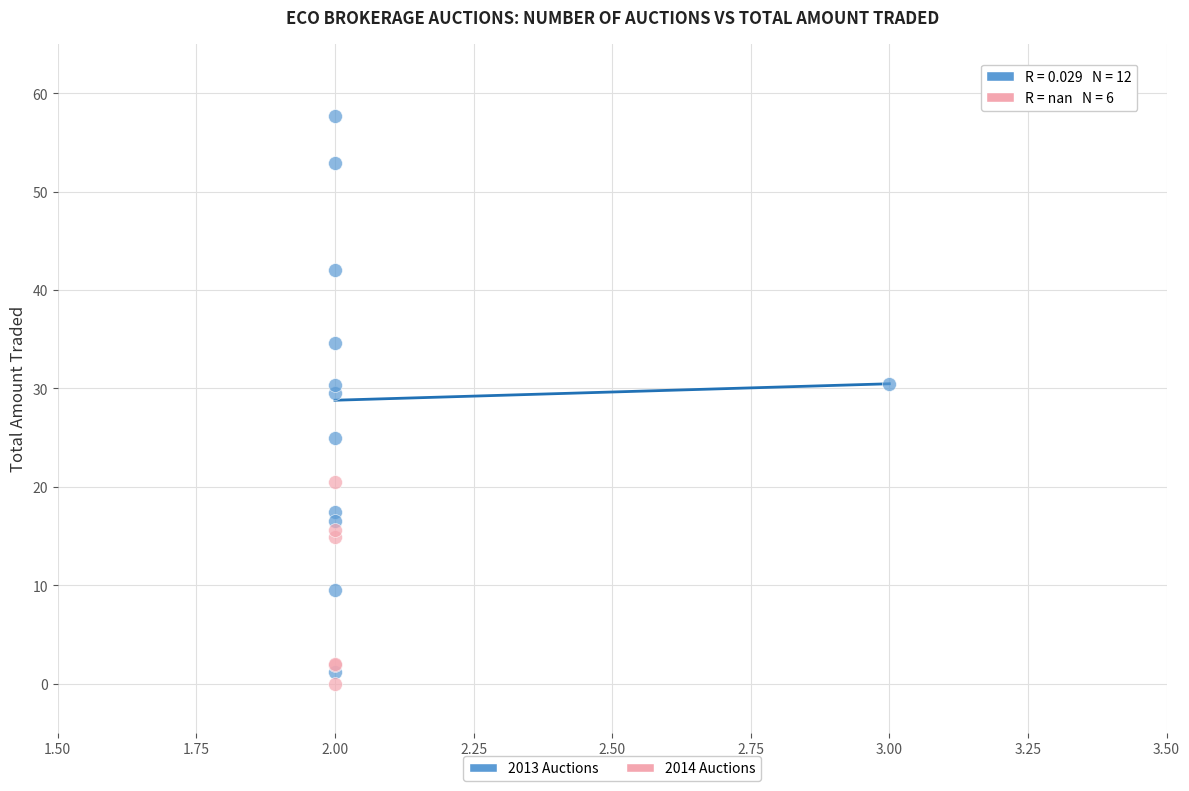

What are all the series names shown in the legend?

2013 Auctions, 2014 Auctions